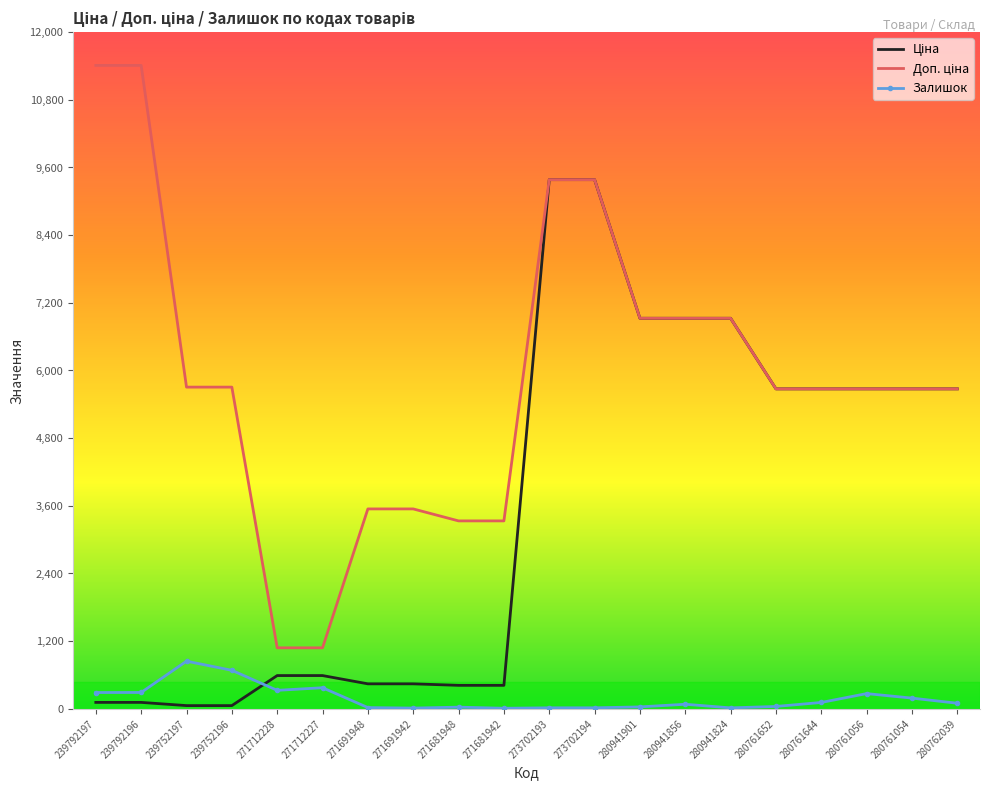

What is the greatest value displayed?

11410.0